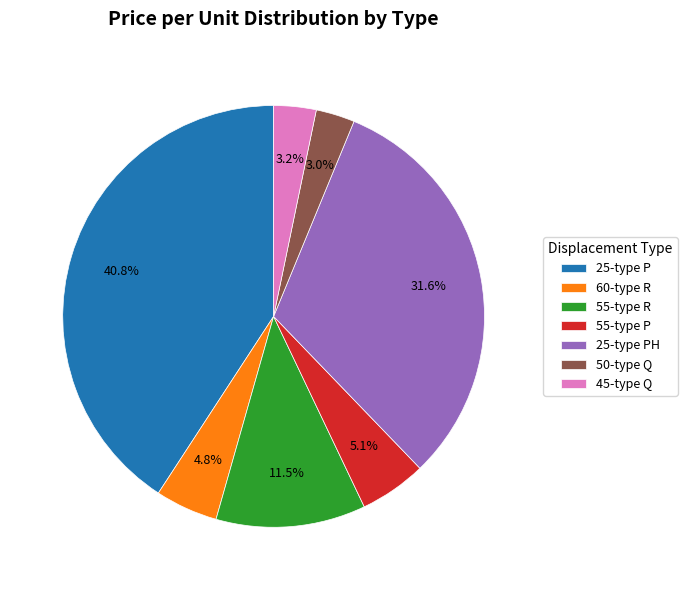

What is the total percentage of 50-type Q and 55-type R?

14.5%